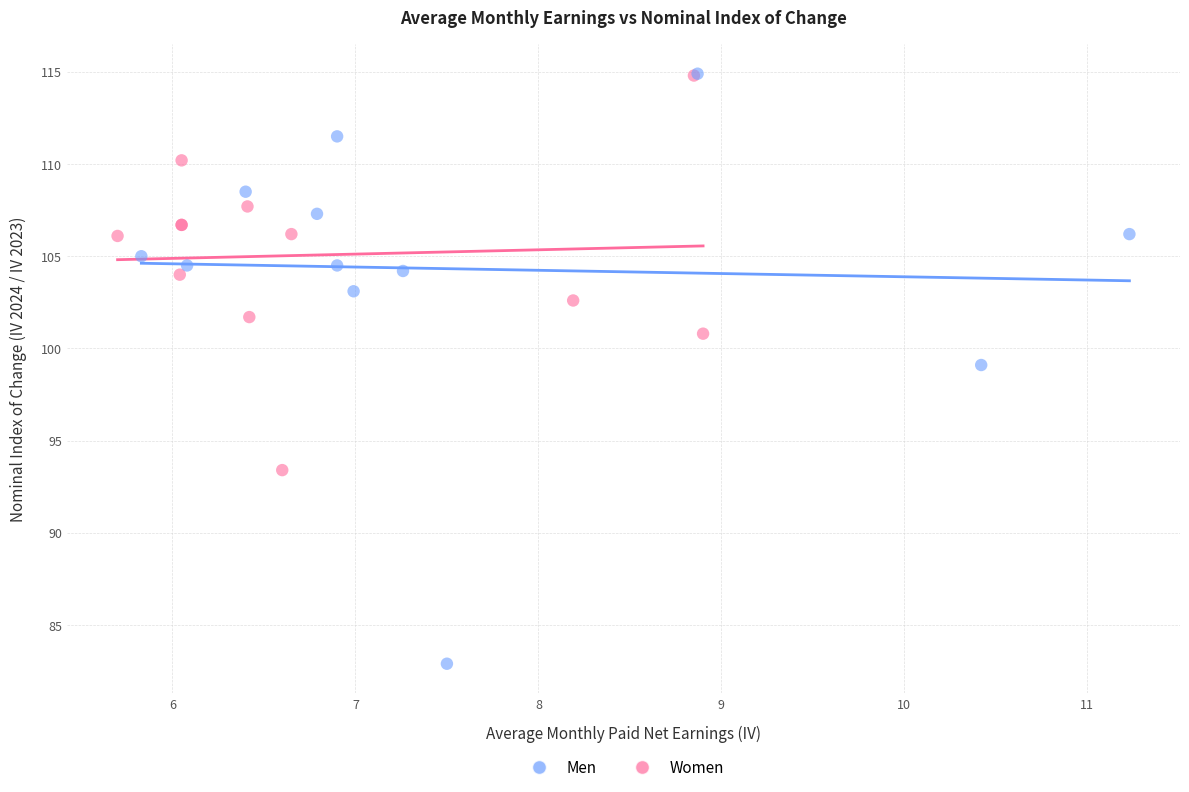

Which series has the widest spread of Y values?

Men